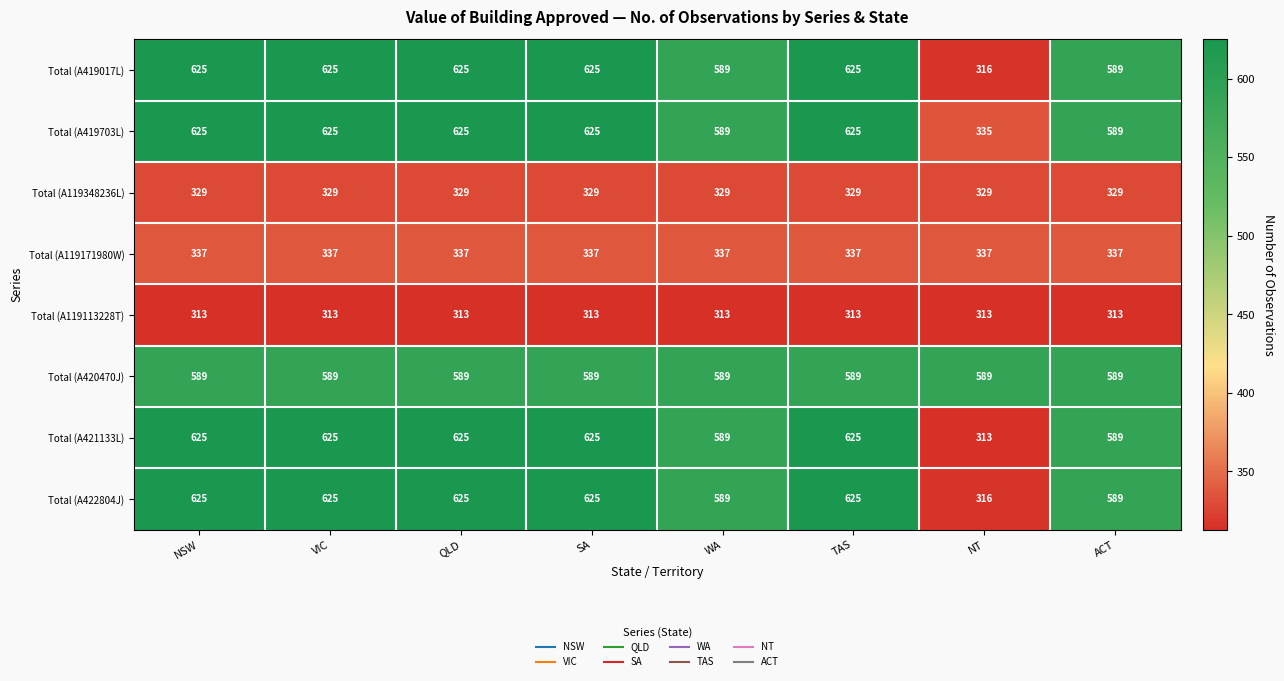

The value of Total (A422804J) at TAS is 1021. True or false?

False